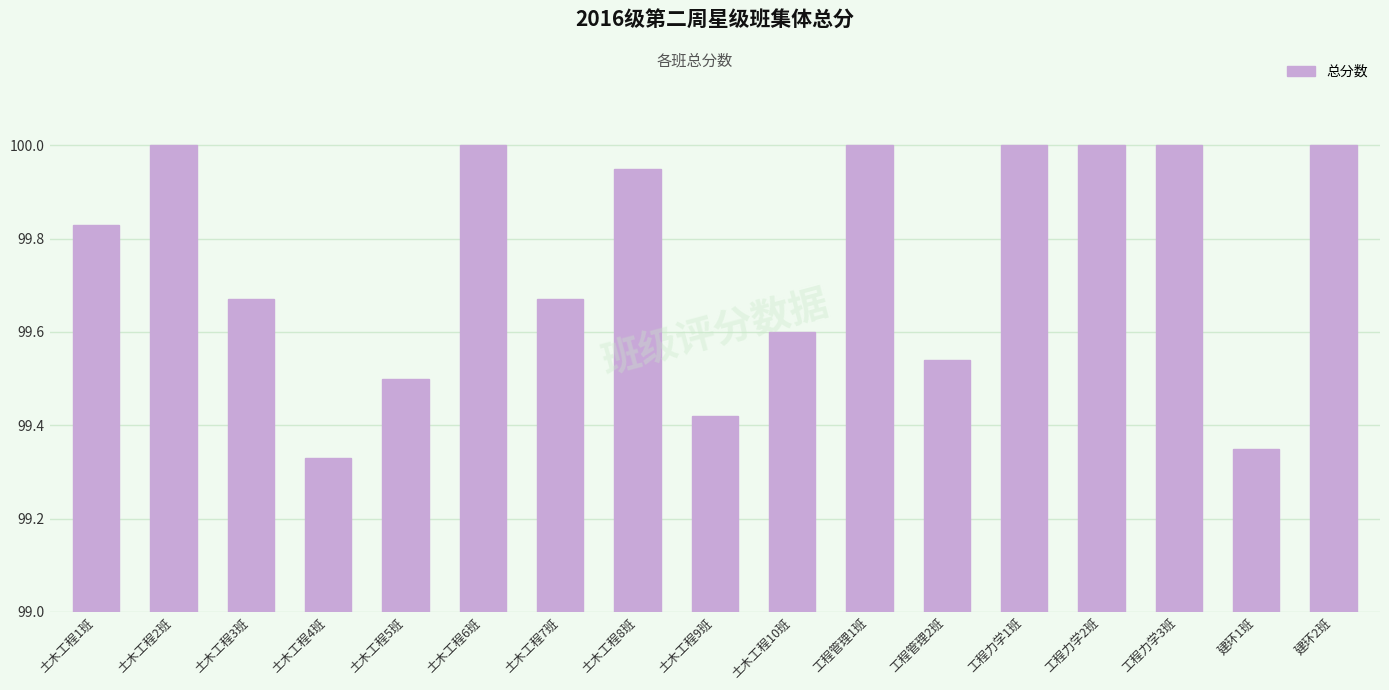

How many data points does each series have?

17